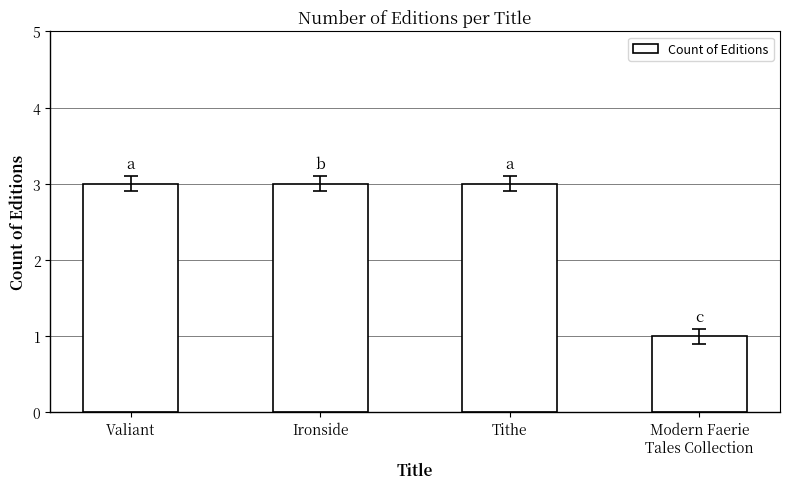

Count the values in the range 3 to 4.

3